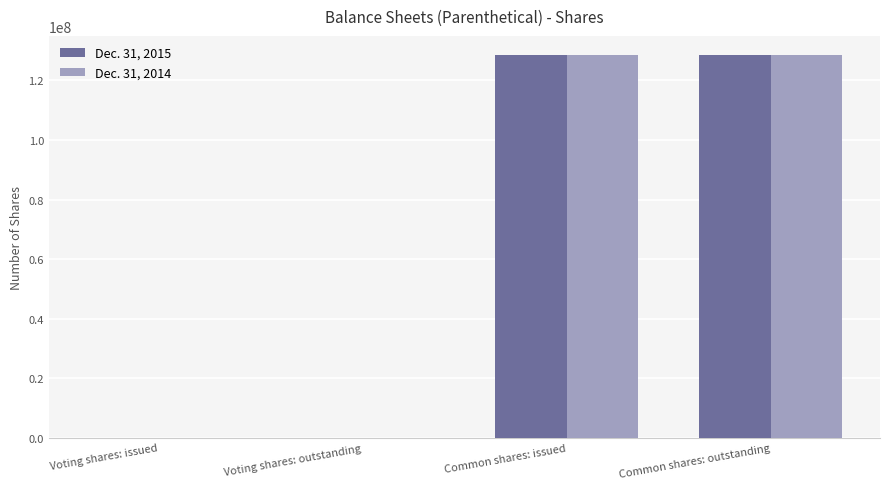

The value of Dec. 31, 2014 at Common shares: issued is 191337252. True or false?

False